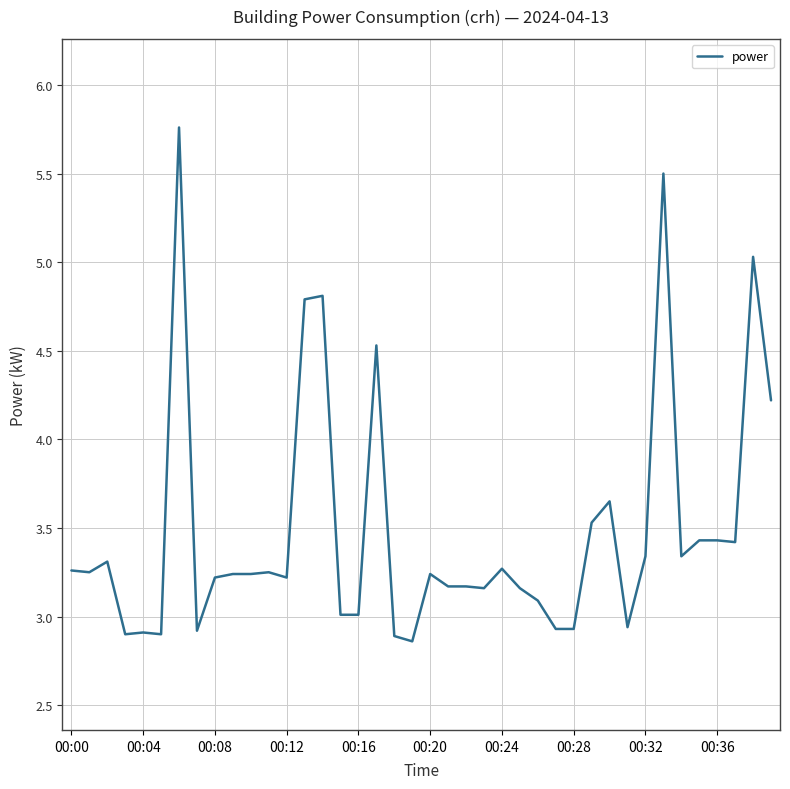

Is it true that the value at 00:12 is 3.2?

True